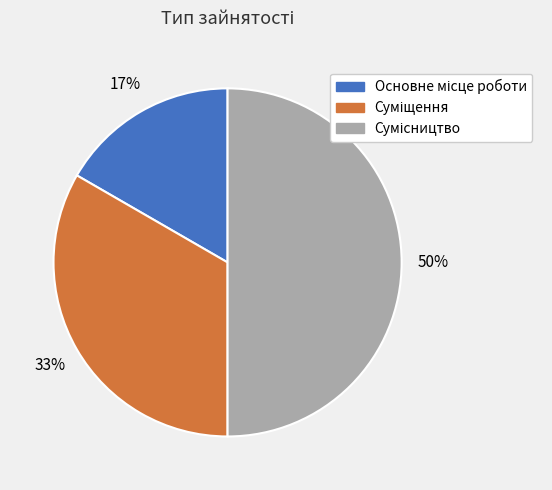

To the nearest percent, what is the difference between the largest and smallest slice percentages?

33%